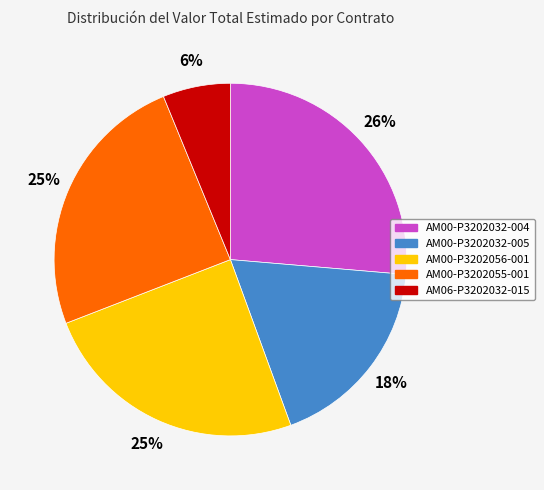

How many segments does this pie chart have?

5